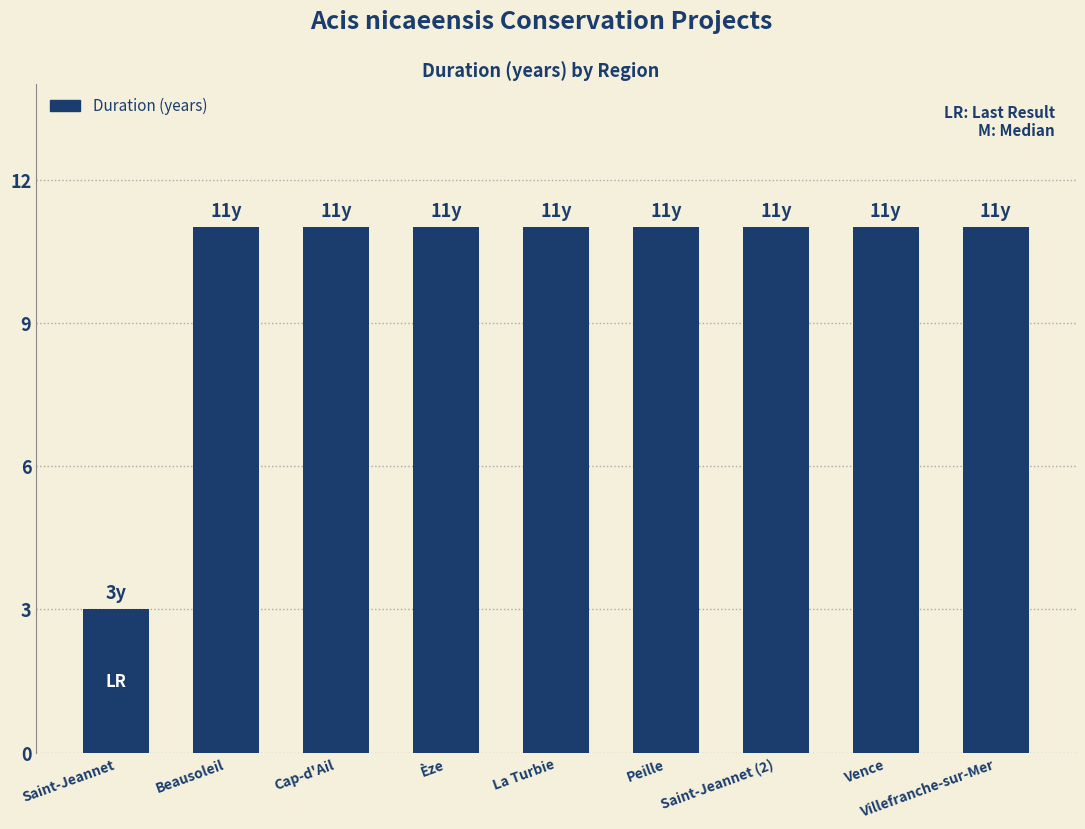

What is the label of the 9th bar from the right?

Saint-Jeannet